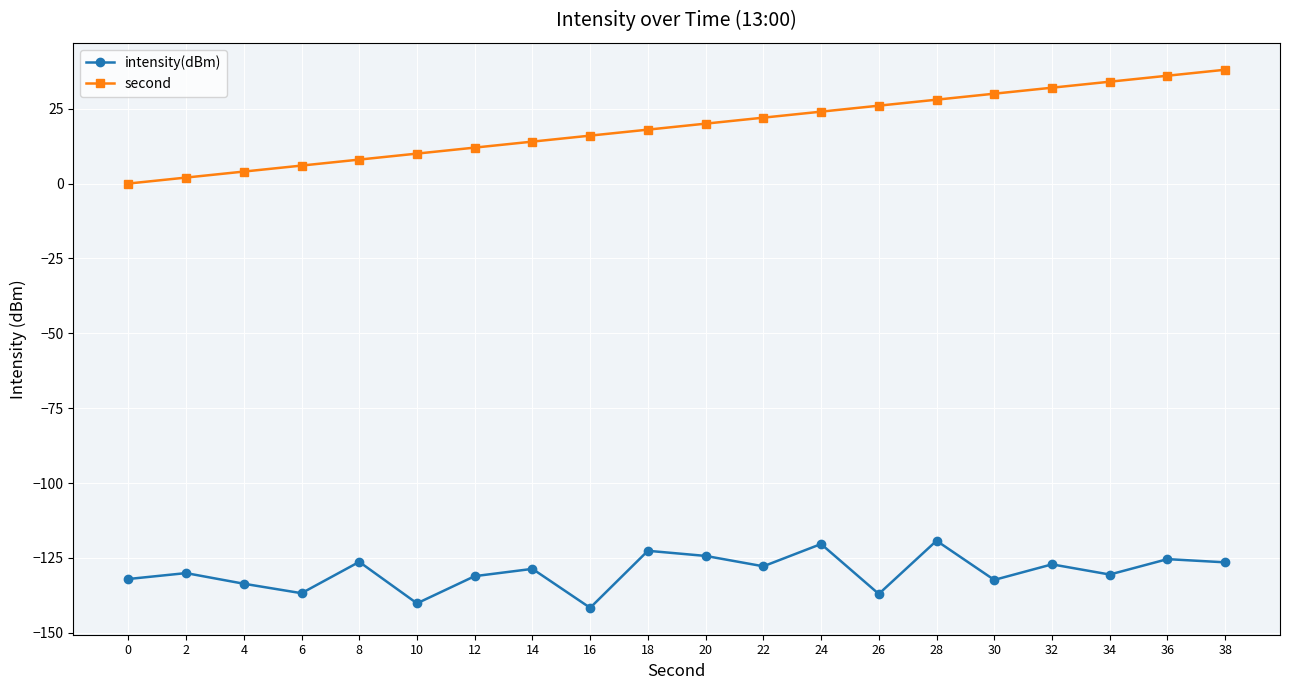

What is the difference between the second values at 38 and 26?

12.0